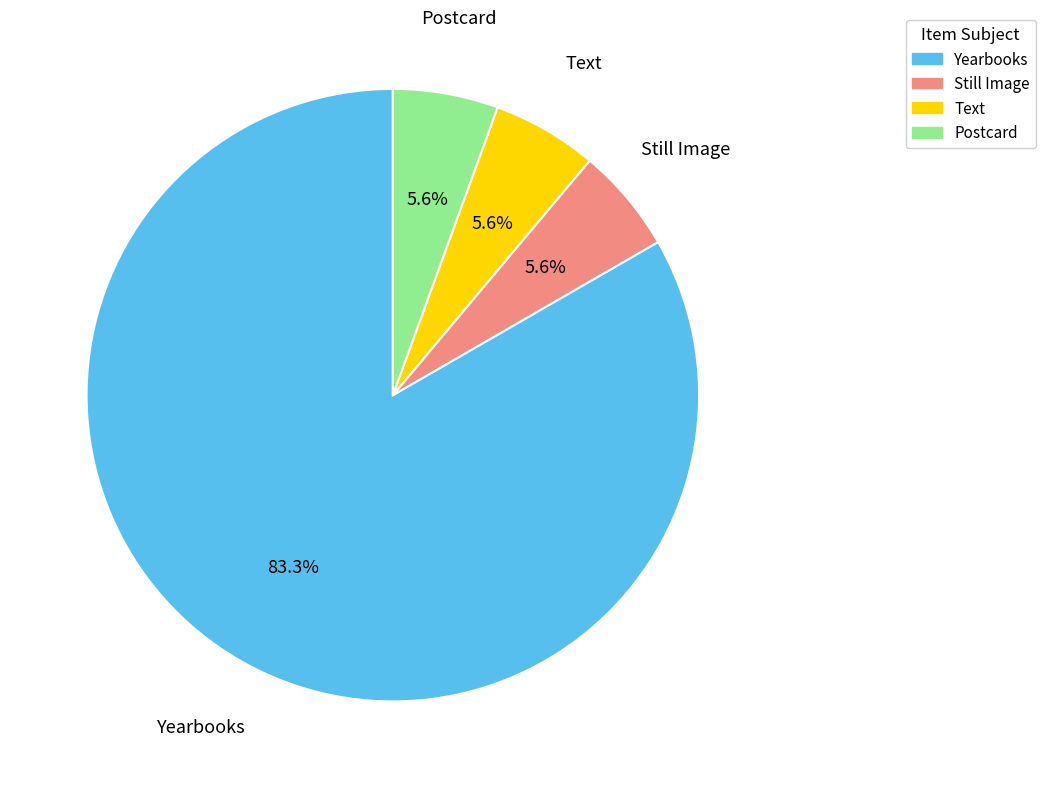

To the nearest percent, what is the average slice percentage?

25%